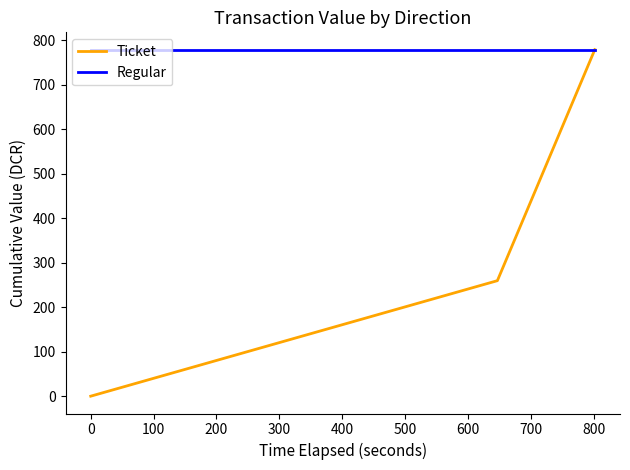

What is the difference between the maximum and second lowest values in the Ticket series?

519.4